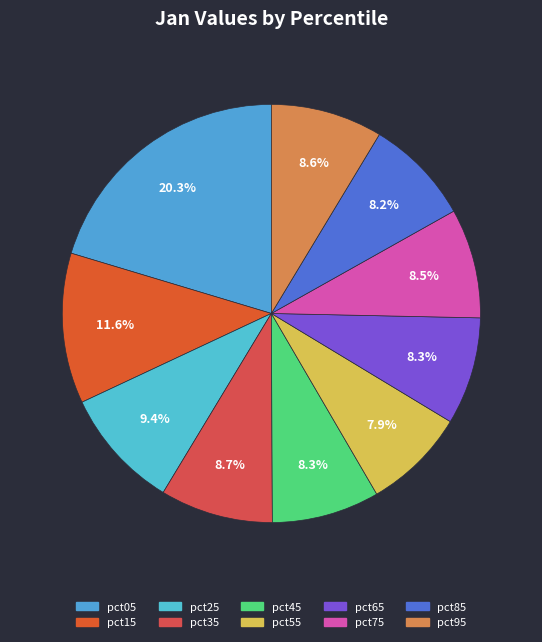

The pct45 slice represents 8% of the pie. True or false?

True